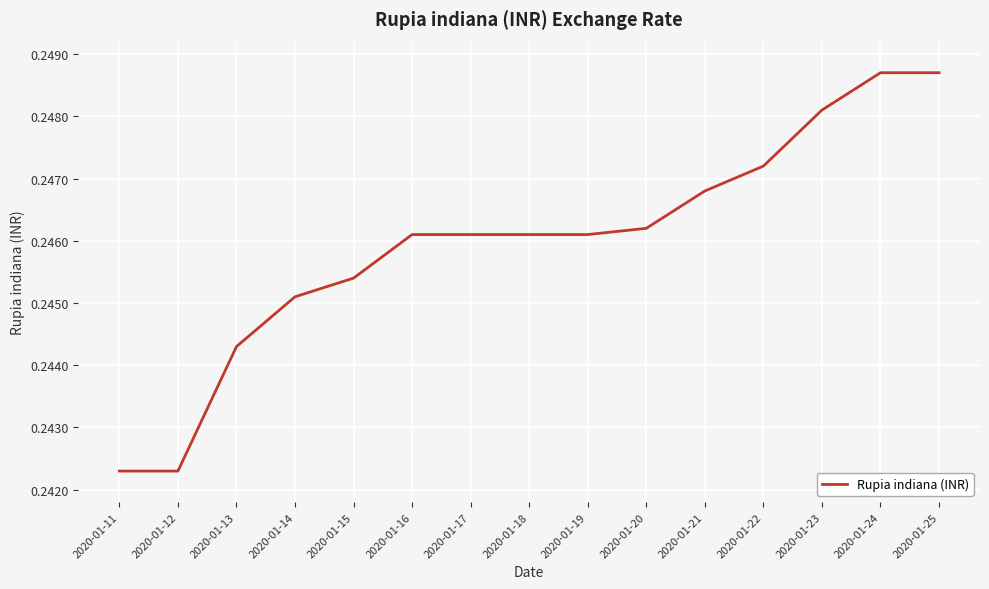

True or false: the data shows 0.4 at 2020-01-17.

False